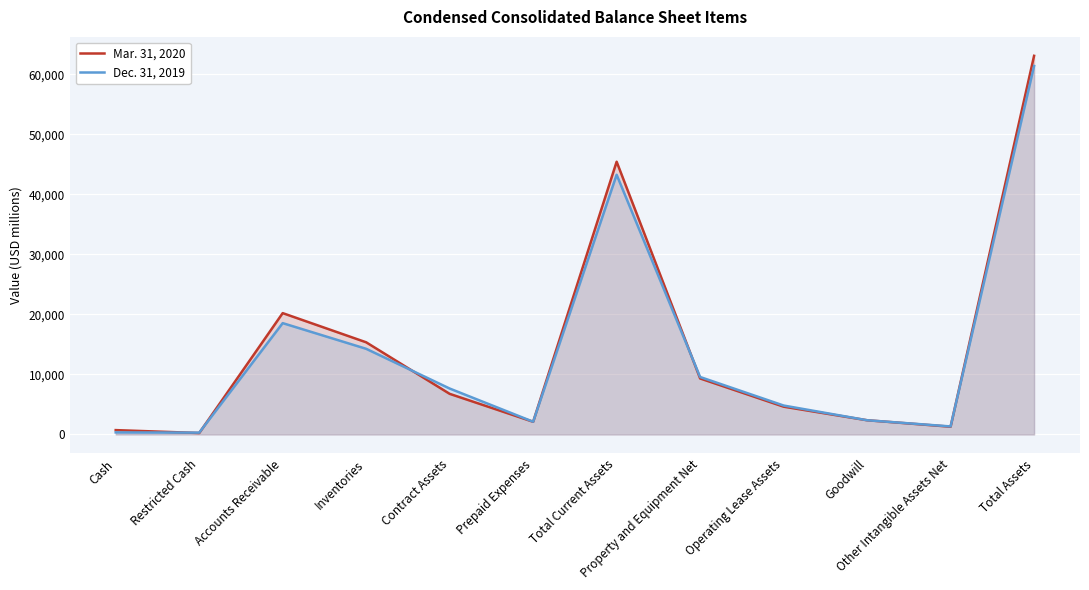

The value of Dec. 31, 2019 at Operating Lease Assets is 8379. True or false?

False